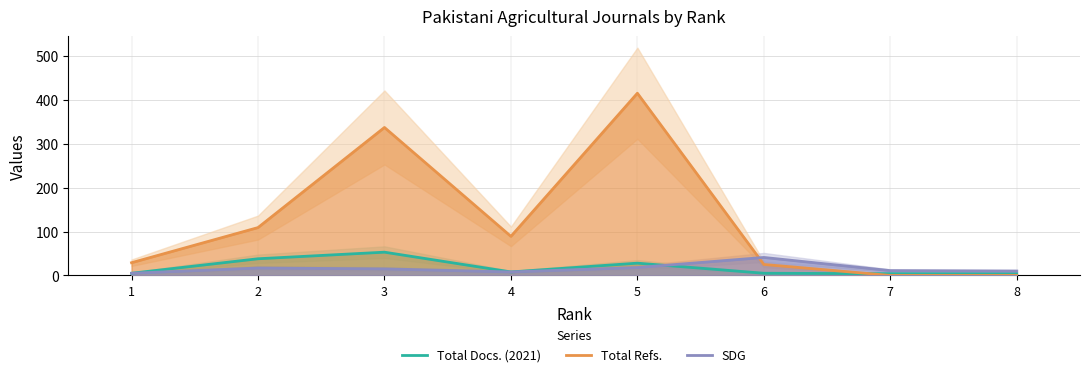

At which label does SDG first exceed 15?

2